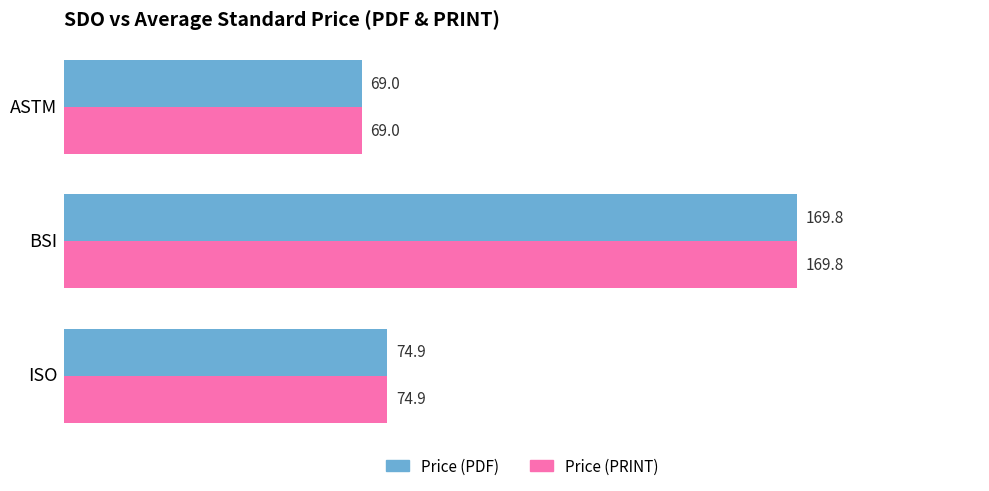

The value of Price (PDF) at BSI is 169.8. True or false?

True